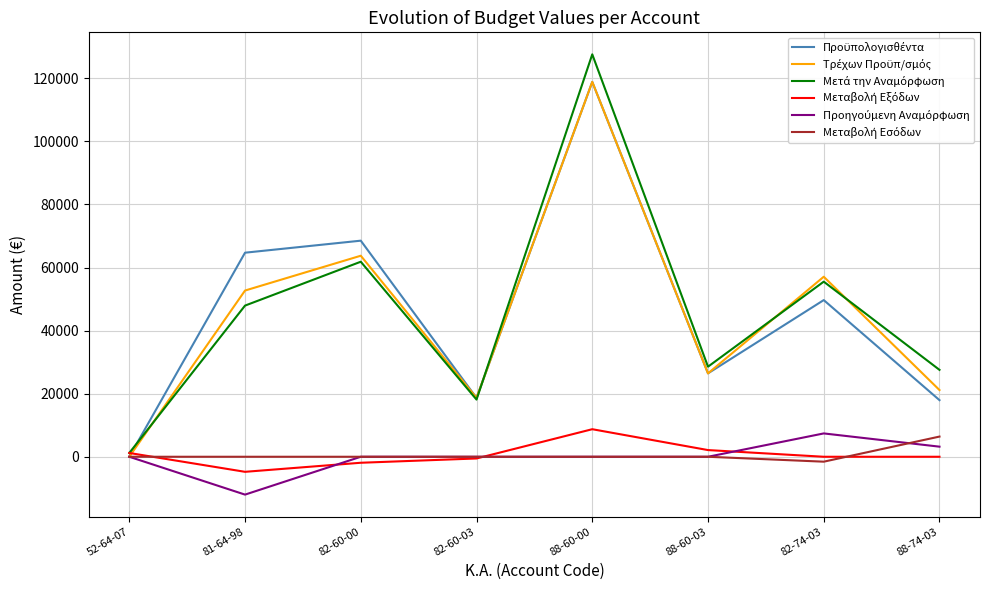

What is the difference between the highest and lowest values at 52-64-07?

1200.0